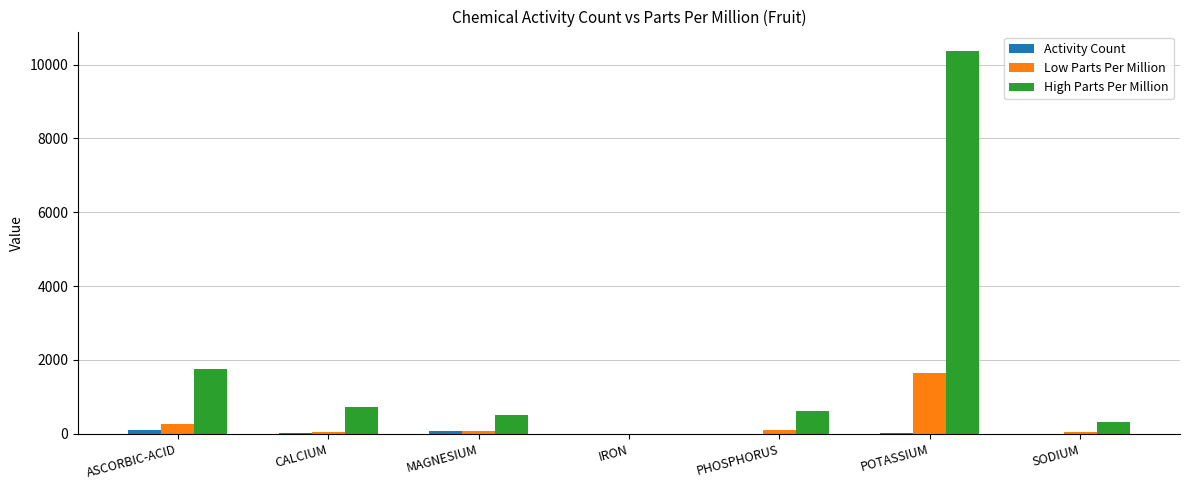

Count the number of data series in this chart.

3